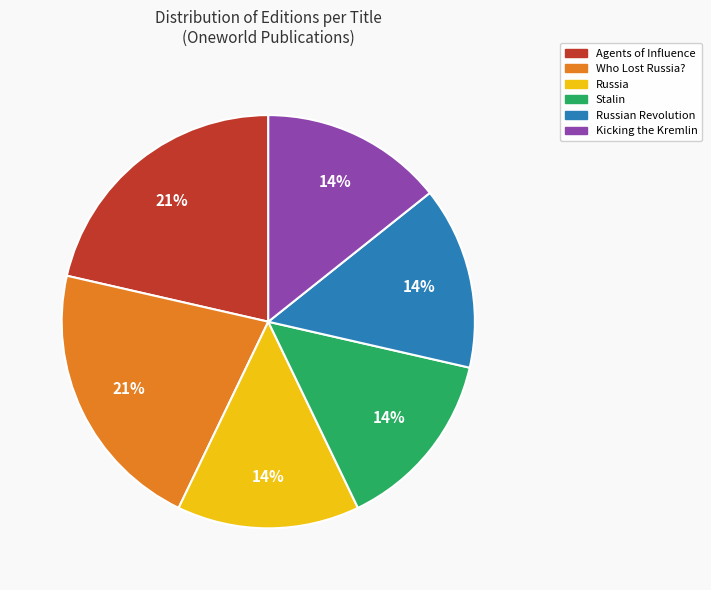

To the nearest percent, what is the average slice percentage?

17%